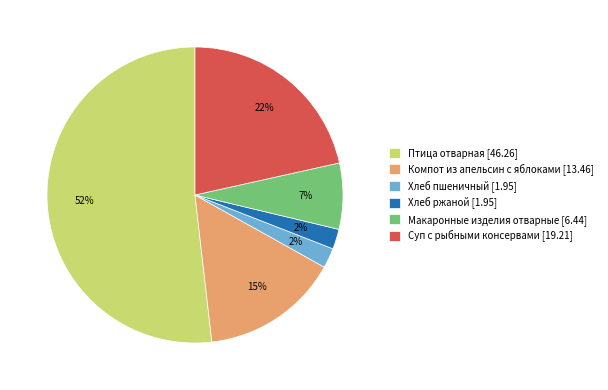

How many segments does this pie chart have?

6